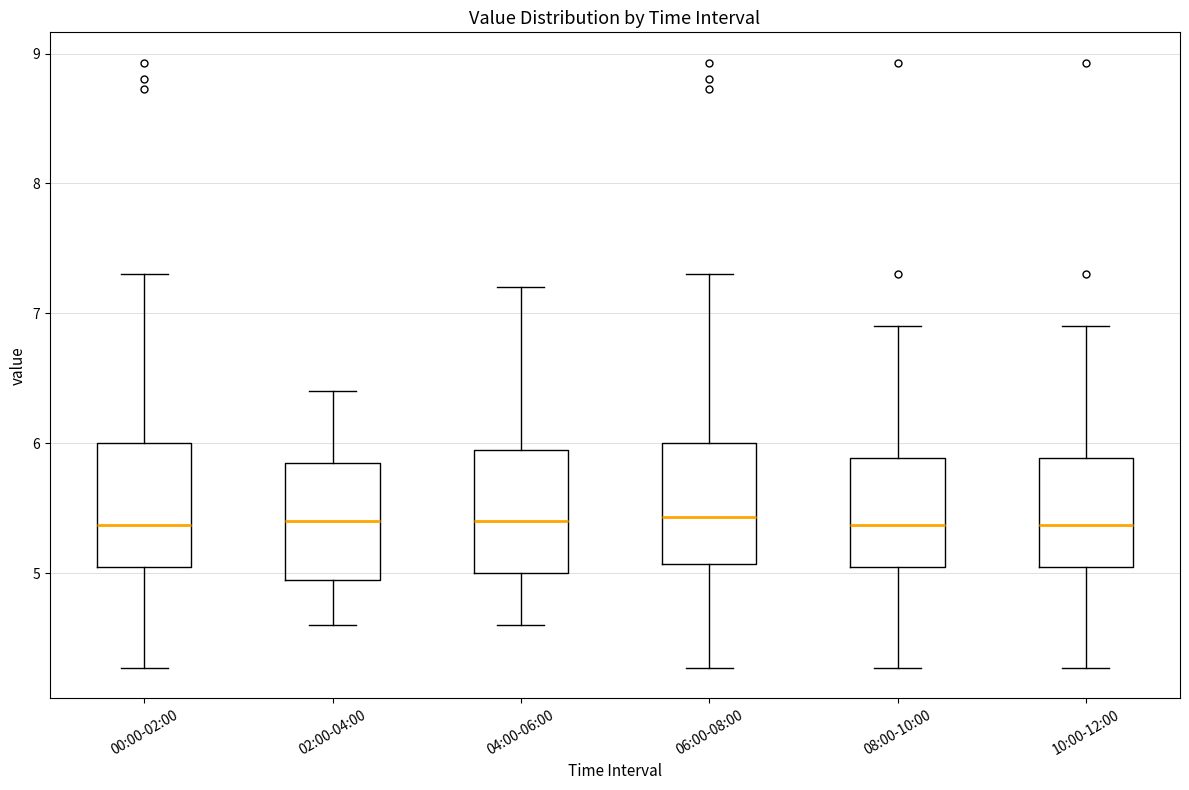

Reading left to right, transcribe this box plot: for each box, give where its median line is, the range the box spans, and where its two whiskers end, as read against the y-axis. The values are not printed on the chart, so give them approximately, as read against the axis.

00:00-02:00: median 5.4, box 5.1 to 6.0, whiskers 4.3 to 7.3
02:00-04:00: median 5.4, box 5.0 to 5.9, whiskers 4.6 to 6.4
04:00-06:00: median 5.4, box 5.0 to 6.0, whiskers 4.6 to 7.2
06:00-08:00: median 5.4, box 5.1 to 6.0, whiskers 4.3 to 7.3
08:00-10:00: median 5.4, box 5.1 to 5.9, whiskers 4.3 to 6.9
10:00-12:00: median 5.4, box 5.1 to 5.9, whiskers 4.3 to 6.9